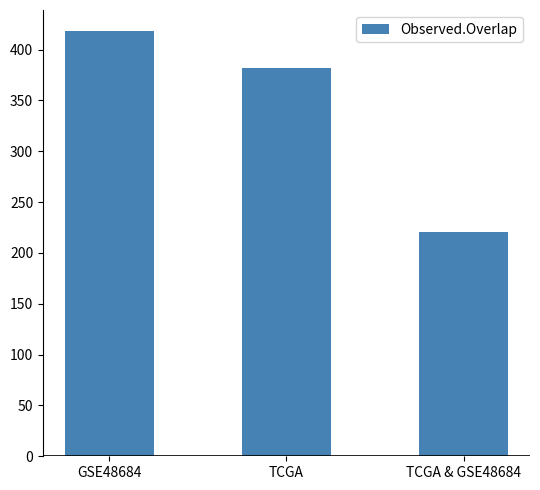

Does the chart contain any negative values?

No